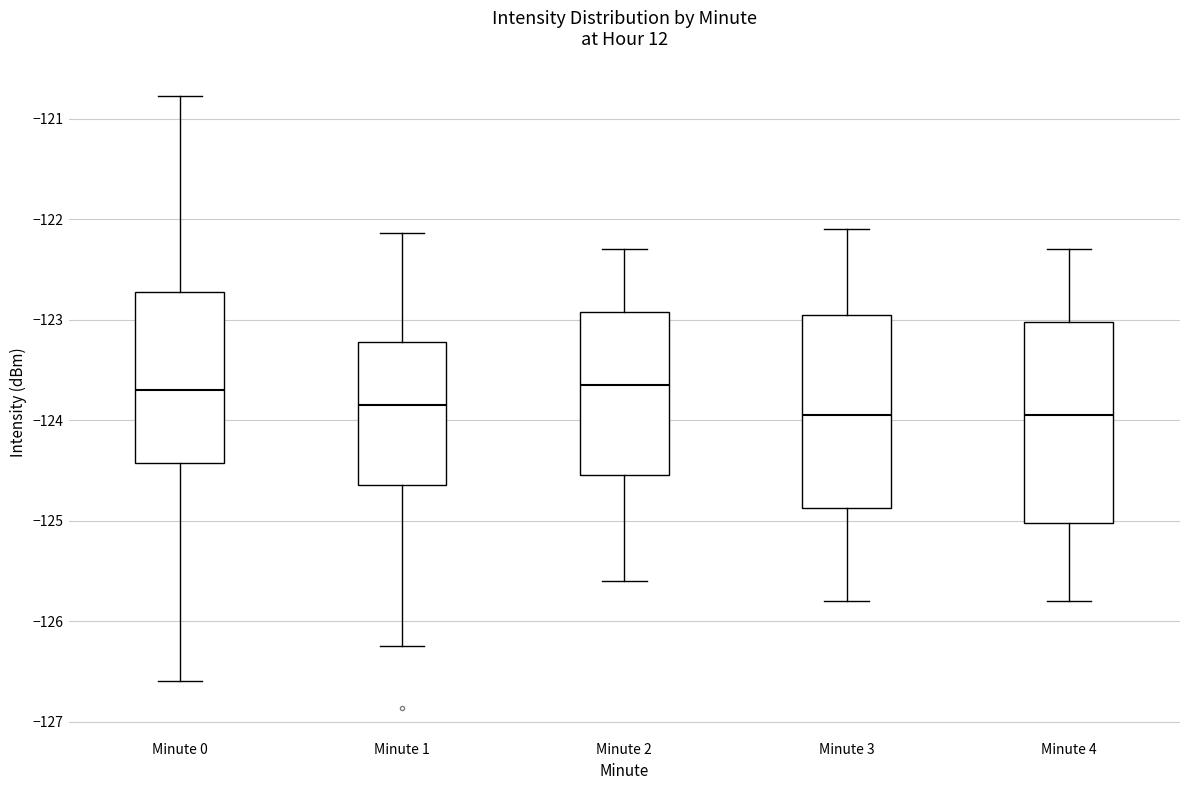

Reading left to right, transcribe this box plot: for each box, give where its median line is, the range the box spans, and where its two whiskers end, as read against the y-axis. The values are not printed on the chart, so give them approximately, as read against the axis.

Minute 0: median -123.7, box -124.4 to -122.7, whiskers -126.6 to -120.8
Minute 1: median -123.8, box -124.6 to -123.2, whiskers -126.2 to -122.1
Minute 2: median -123.6, box -124.5 to -122.9, whiskers -125.6 to -122.3
Minute 3: median -123.9, box -124.9 to -122.9, whiskers -125.8 to -122.1
Minute 4: median -123.9, box -125.0 to -123.0, whiskers -125.8 to -122.3